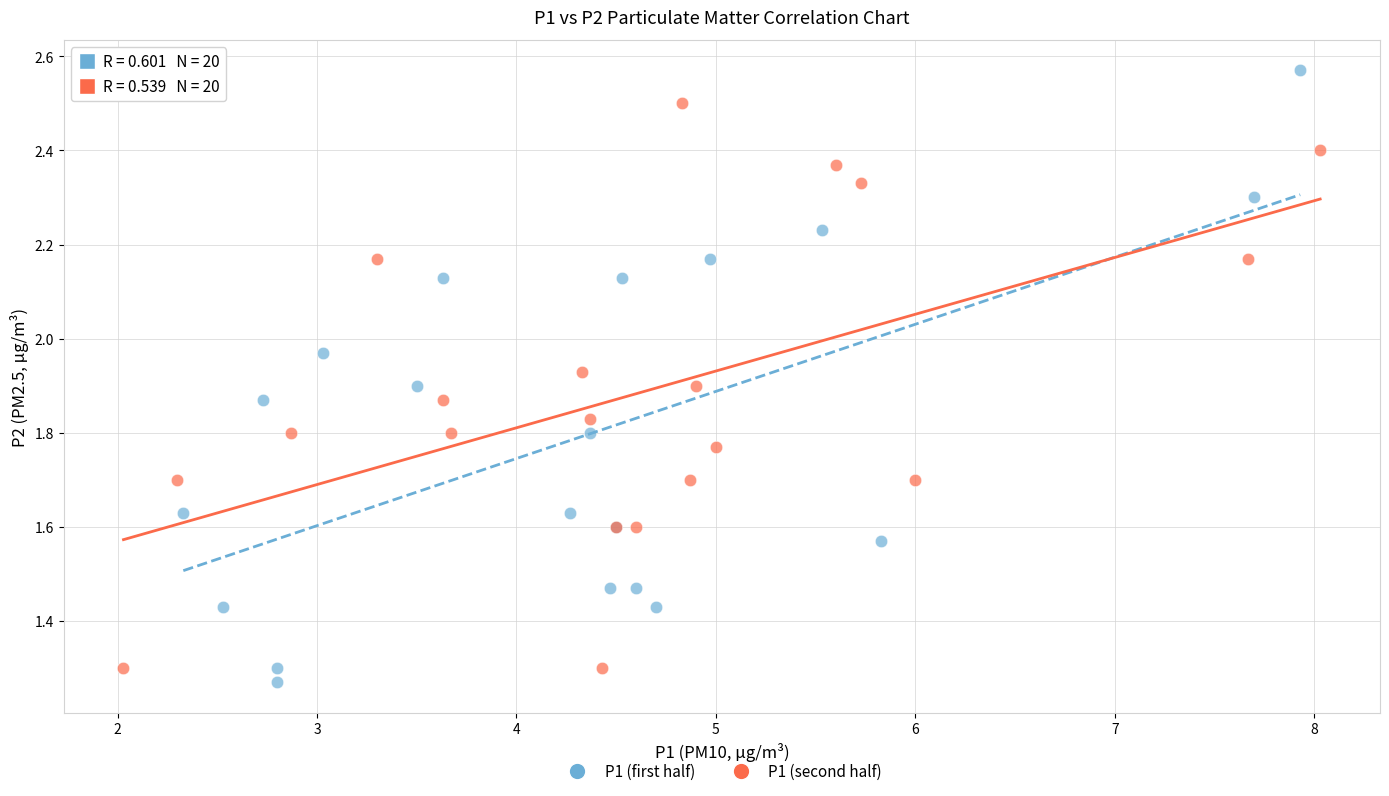

Which series contains the highest Y value?

P1 (first half)